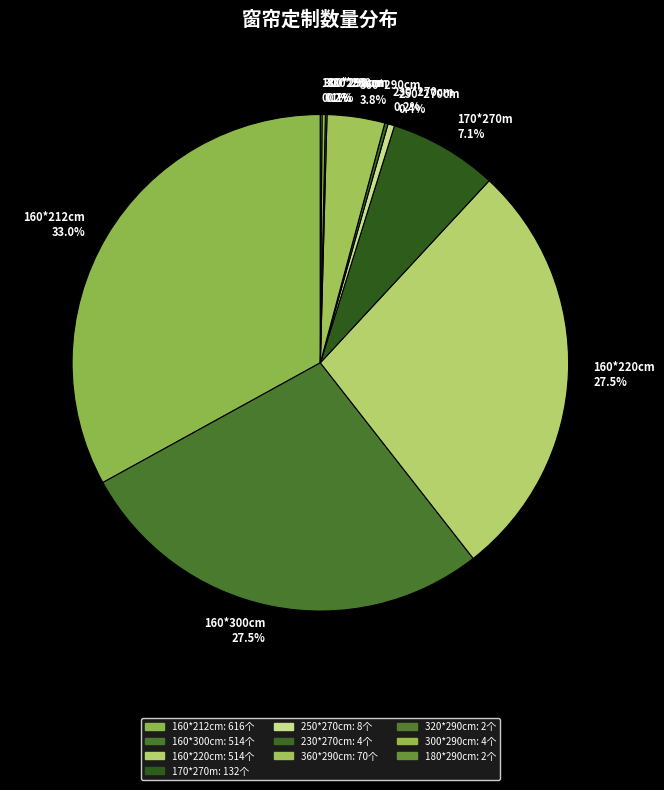

Between 250*270cm and 160*300cm, which is larger?

160*300cm